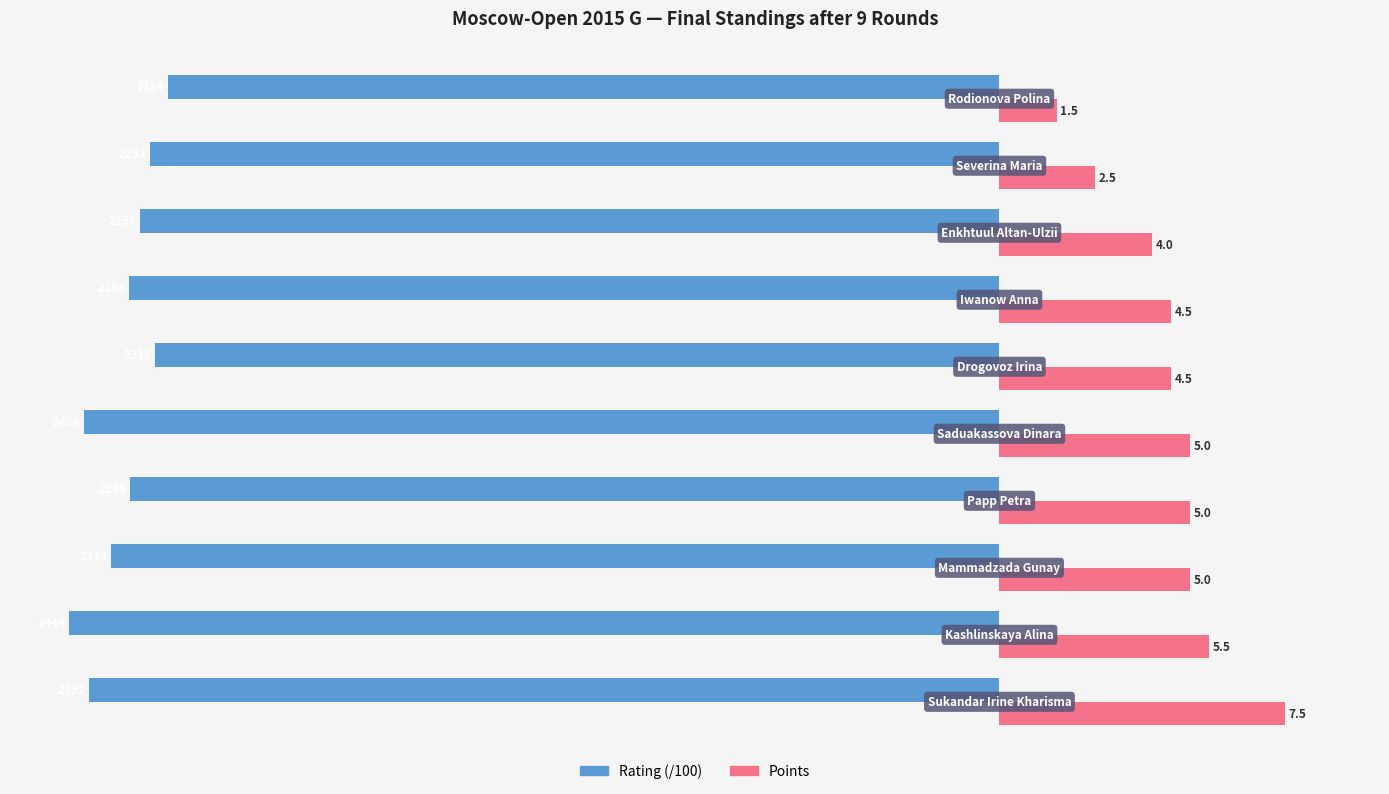

How many data points does each series have?

10